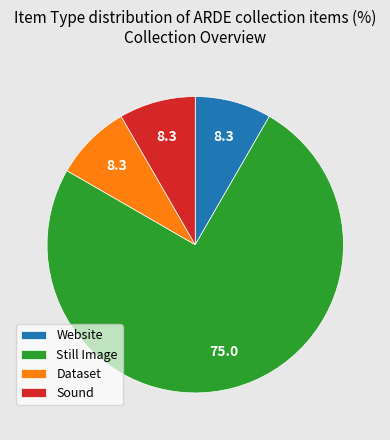

Which category has the biggest portion of the pie?

Still Image